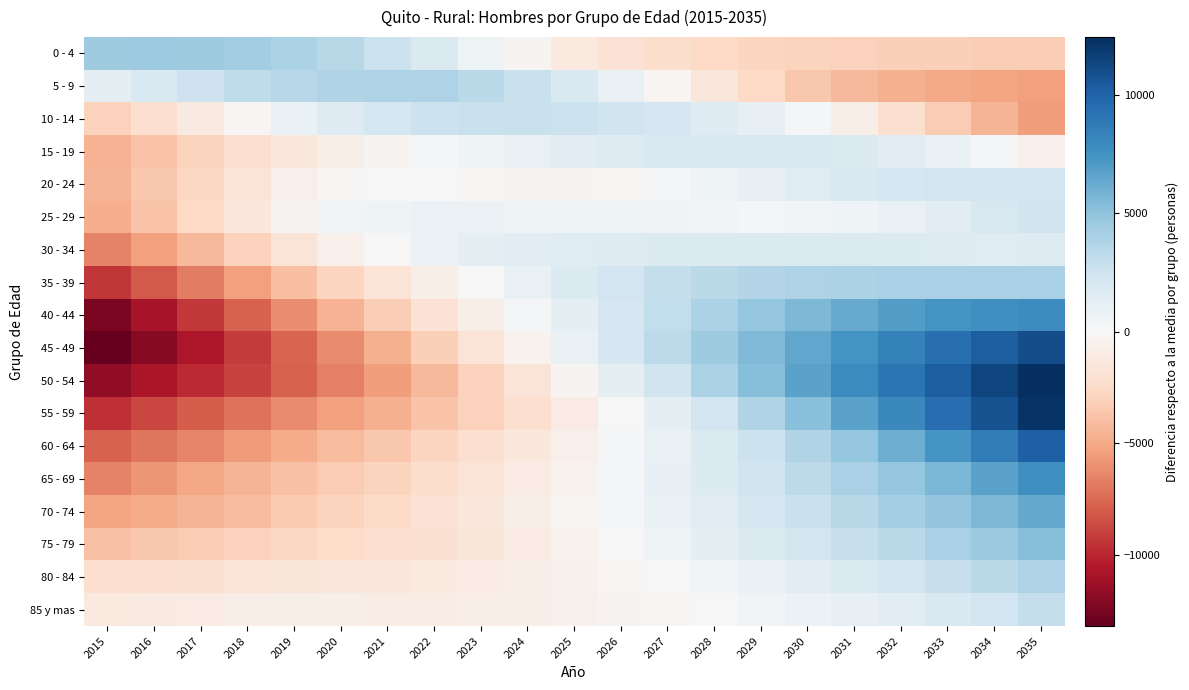

Reading right to left, list all the values displayed in this chart.

0 - 4: 2035=-3195.4	2034=-3192.4	2033=-3173.4	2032=-3134.4	2031=-3066.4	2030=-2969.4	2029=-2829.4	2028=-2637.4	2027=-2357.4	2026=-1925.4	2025=-1276.4	2024=-403.4	2023=639.6	2022=1786.6	2021=2694.6	2020=3445.6	2019=3975.6	2018=4287.6	2017=4446.6	2016=4483.6	2015=4400.6
5 - 9: 2035=-5382.8	2034=-5228.8	2033=-5017.8	2032=-4714.8	2031=-4251.8	2030=-3556.8	2029=-2621.8	2028=-1504.8	2027=-297.8	2026=876.2	2025=1903.2	2024=2727.2	2023=3352.2	2022=3843.2	2021=3859.2	2020=3753.2	2019=3511.2	2018=3114.2	2017=2584.2	2016=1925.2	2015=1127.2
10 - 14: 2035=-5459.2	2034=-4500.2	2033=-3359.2	2032=-2125.2	2031=-922.2	2030=134.8	2029=980.8	2028=1627.8	2027=2115.8	2026=2459.8	2025=2682.8	2024=2797.8	2023=2795.8	2022=2696.8	2021=2213.8	2020=1608.8	2019=820.8	2018=-154.2	2017=-1182.2	2016=-2166.2	2015=-3066.2
15 - 19: 2035=-665.9	2034=194.1	2033=847.1	2032=1333.1	2031=1672.1	2030=1884.1	2029=1991.1	2028=1988.1	2027=1870.1	2026=1650.1	2025=1340.1	2024=961.1	2023=552.1	2022=214.1	2021=-326.9	2020=-777.9	2019=-1344.9	2018=-2145.9	2017=-2970.9	2016=-3737.9	2015=-4527.9
20 - 24: 2035=2339.8	2034=2391.8	2033=2331.8	2032=2153.8	2031=1866.8	2030=1486.8	2029=1036.8	2028=565.8	2027=132.8	2026=-192.2	2025=-354.2	2024=-350.2	2023=-218.2	2022=32.8	2021=4.8	2020=-129.2	2019=-681.2	2018=-1689.2	2017=-2714.2	2016=-3585.2	2015=-4429.2
25 - 29: 2035=2467.4	2034=1963.4	2033=1433.4	2032=938.4	2031=551.4	2030=324.4	2029=258.4	2028=310.4	2027=426.4	2026=545.4	2025=620.4	2024=659.4	2023=687.4	2022=777.4	2021=576.4	2020=302.4	2019=-325.6	2018=-1413.6	2017=-2600.6	2016=-3702.6	2015=-4799.6
30 - 34: 2035=1646.8	2034=1554.8	2033=1581.8	2032=1671.8	2031=1754.8	2030=1781.8	2029=1761.8	2028=1717.8	2027=1665.8	2026=1593.8	2025=1481.8	2024=1331.8	2023=1087.8	2022=749.8	2021=81.8	2020=-654.2	2019=-1675.2	2018=-2992.2	2017=-4260.2	2016=-5386.2	2015=-6495.2
35 - 39: 2035=4071.1	2034=4064.1	2033=4036.1	2032=3996.1	2031=3934.1	2030=3825.1	2029=3665.1	2028=3388.1	2027=2931.1	2026=2338.1	2025=1660.1	2024=891.1	2023=56.1	2022=-737.9	2021=-1755.9	2020=-2776.9	2019=-3973.9	2018=-5367.9	2017=-6746.9	2016=-8070.9	2015=-9426.9
40 - 44: 2035=7830.4	2034=7671.4	2033=7390.4	2032=6924.4	2031=6311.4	2030=5612.4	2029=4811.4	2028=3933.4	2027=3038.4	2026=2129.4	2025=1188.4	2024=194.4	2023=-841.6	2022=-1880.6	2021=-3230.6	2020=-4604.6	2019=-6105.6	2018=-7736.6	2017=-9351.6	2016=-10890.6	2015=-12393.6
45 - 49: 2035=11073.4	2034=10244.4	2033=9335.4	2032=8413.4	2031=7477.4	2030=6504.4	2029=5474.4	2028=4398.4	2027=3275.4	2026=2085.4	2025=821.4	2024=-485.6	2023=-1824.6	2022=-3163.6	2021=-4702.6	2020=-6177.6	2019=-7699.6	2018=-9245.6	2017=-10675.6	2016=-11969.6	2015=-13159.6
50 - 54: 2035=12438.6	2034=11377.6	2033=10270.6	2032=9118.6	2031=7900.6	2030=6608.6	2029=5269.6	2028=3899.6	2027=2495.6	2026=1080.6	2025=-325.4	2024=-1708.4	2023=-3032.4	2022=-4244.4	2021=-5529.4	2020=-6659.4	2019=-7764.4	2018=-8860.4	2017=-9868.4	2016=-10791.4	2015=-11675.4
55 - 59: 2035=12242.1	2034=10882.1	2033=9486.1	2032=8059.1	2031=6620.1	2030=5188.1	2029=3778.1	2028=2427.1	2027=1161.1	2026=-18.9	2025=-1101.9	2024=-2089.9	2023=-2987.9	2022=-3793.9	2021=-4649.9	2020=-5407.9	2019=-6227.9	2018=-7120.9	2017=-7992.9	2016=-8824.9	2015=-9627.9
60 - 64: 2035=10134.3	2034=8698.3	2033=7323.3	2032=6032.3	2031=4831.3	2030=3724.3	2029=2714.3	2028=1791.3	2027=939.3	2026=141.3	2025=-623.7	2024=-1370.7	2023=-2103.7	2022=-2809.7	2021=-3544.7	2020=-4185.7	2019=-4888.7	2018=-5651.7	2017=-6378.7	2016=-7058.7	2015=-7713.7
65 - 69: 2035=7664.3	2034=6637.3	2033=5699.3	2032=4833.3	2031=4020.3	2030=3242.3	2029=2481.3	2028=1733.3	2027=995.3	2026=269.3	2025=-431.7	2024=-1108.7	2023=-1749.7	2022=-2348.7	2021=-2880.7	2020=-3314.7	2019=-3820.7	2018=-4438.7	2017=-5123.7	2016=-5833.7	2015=-6524.7
70 - 74: 2035=6364.2	2034=5614.2	2033=4875.2	2032=4149.2	2031=3436.2	2030=2747.2	2029=2083.2	2028=1449.2	2027=845.2	2026=268.2	2025=-284.8	2024=-812.8	2023=-1344.8	2022=-1919.8	2021=-2469.8	2020=-2931.8	2019=-3453.8	2018=-4023.8	2017=-4490.8	2016=-4870.8	2015=-5229.8
75 - 79: 2035=5267.7	2034=4612.7	2033=3992.7	2032=3399.7	2031=2832.7	2030=2290.7	2029=1772.7	2028=1250.7	2027=676.7	2026=76.7	2025=-503.3	2024=-1061.3	2023=-1565.3	2022=-1960.3	2021=-2238.3	2020=-2423.3	2019=-2676.3	2018=-3010.3	2017=-3318.3	2016=-3587.3	2015=-3829.3
80 - 84: 2035=3822.2	2034=3352.2	2033=2881.2	2032=2371.2	2031=1838.2	2030=1322.2	2029=827.2	2028=373.2	2027=6.2	2026=-293.8	2025=-570.8	2024=-834.8	2023=-1079.8	2022=-1294.8	2021=-1452.8	2020=-1521.8	2019=-1633.8	2018=-1810.8	2017=-1966.8	2016=-2102.8	2015=-2231.8
85 y mas: 2035=2962.5	2034=2389.5	2033=1860.5	2032=1416.5	2031=1041.5	2030=698.5	2029=381.5	2028=90.5	2027=-172.5	2026=-404.5	2025=-606.5	2024=-777.5	2023=-916.5	2022=-1008.5	2021=-1000.5	2020=-817.5	2019=-742.5	2018=-890.5	2017=-1041.5	2016=-1167.5	2015=-1294.5